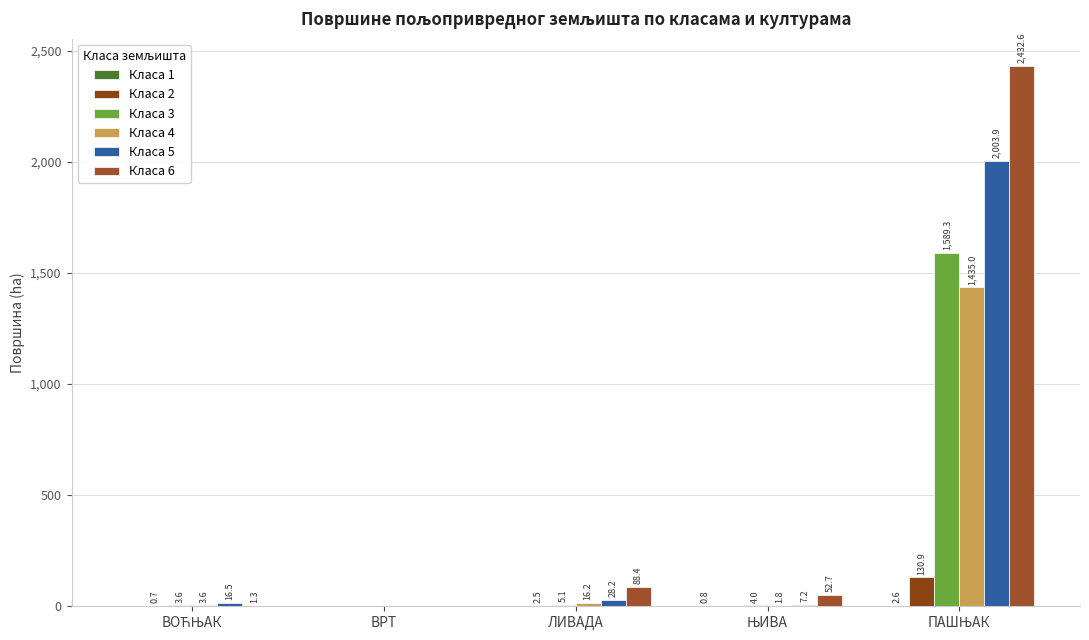

What is the difference between the maximum and minimum values in the Класа 4 series?

1434.7